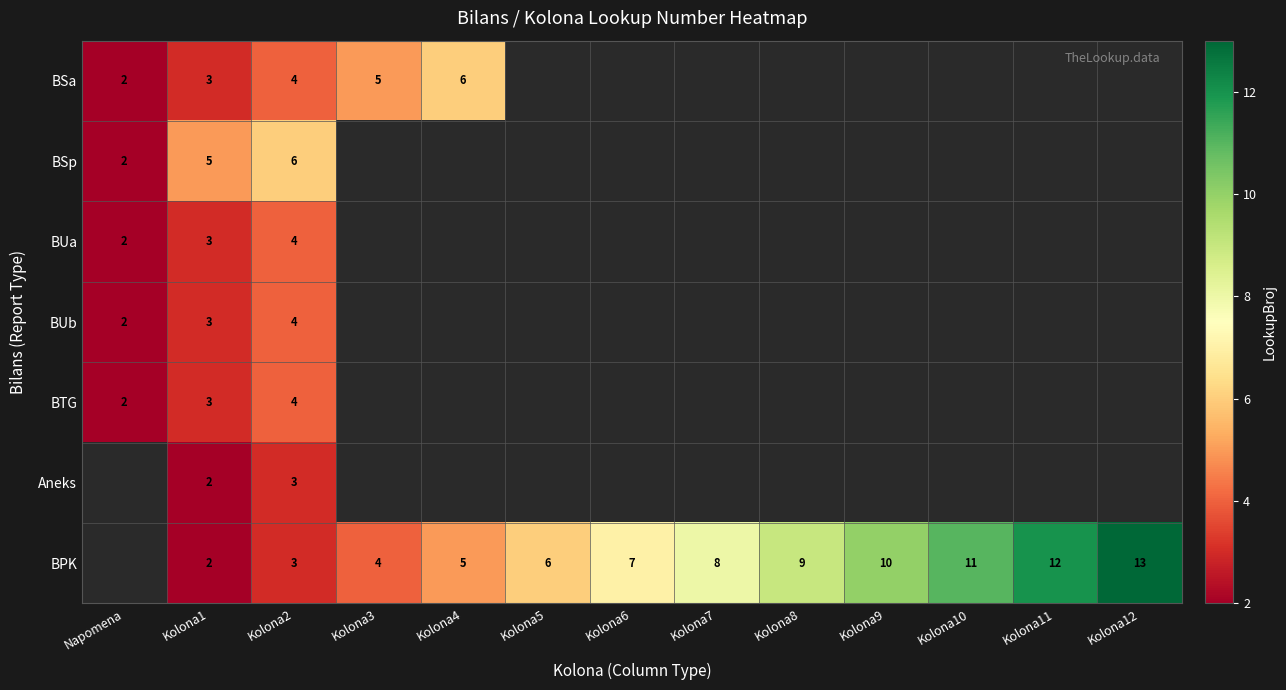

What is the spread (max minus min) of values at Kolona1?

3